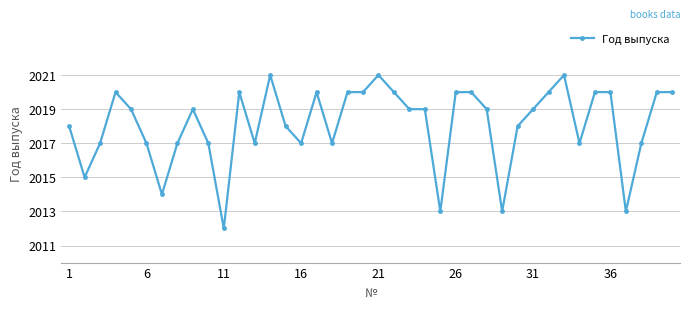

What is the sum of all values?

80724